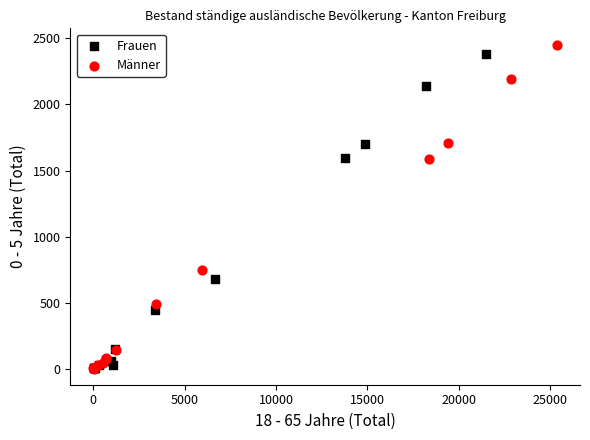

Which series has the largest Y range (max minus min)?

Männer